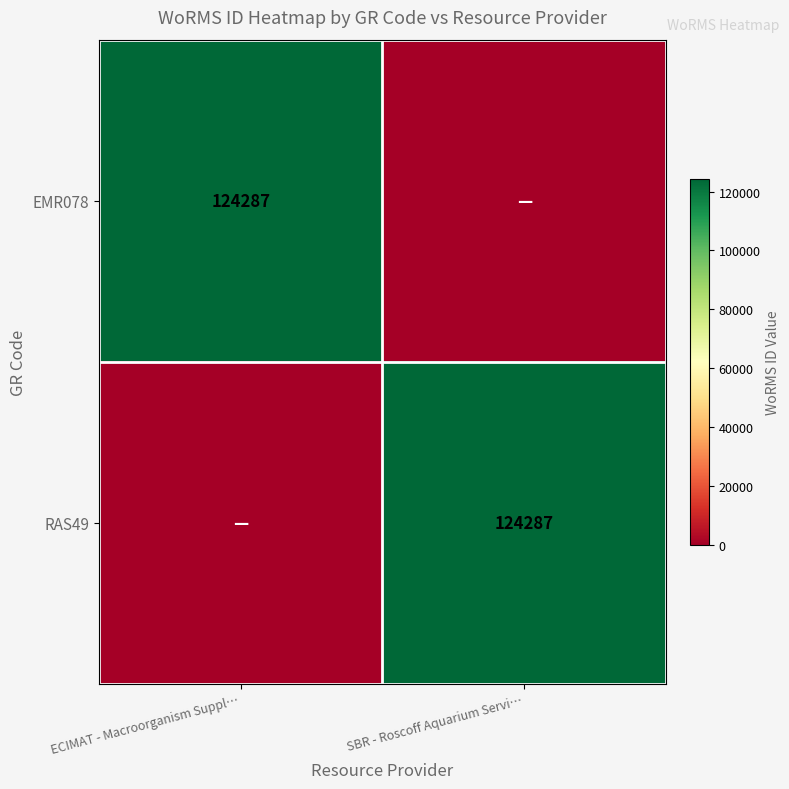

The RAS49 series shows 124287 at SBR - Roscoff Aquarium Servi…. True or false?

True